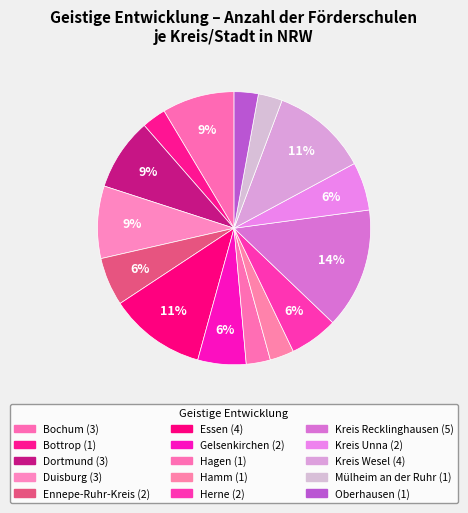

Is Herne the majority of the pie?

No